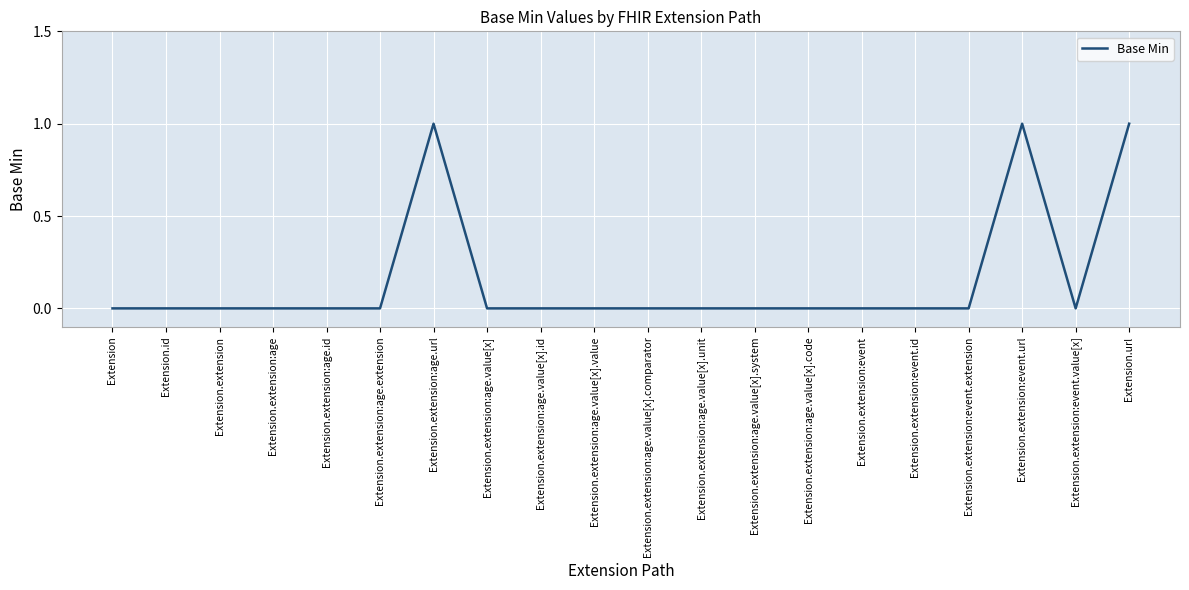

What is the maximum value shown in the chart?

1